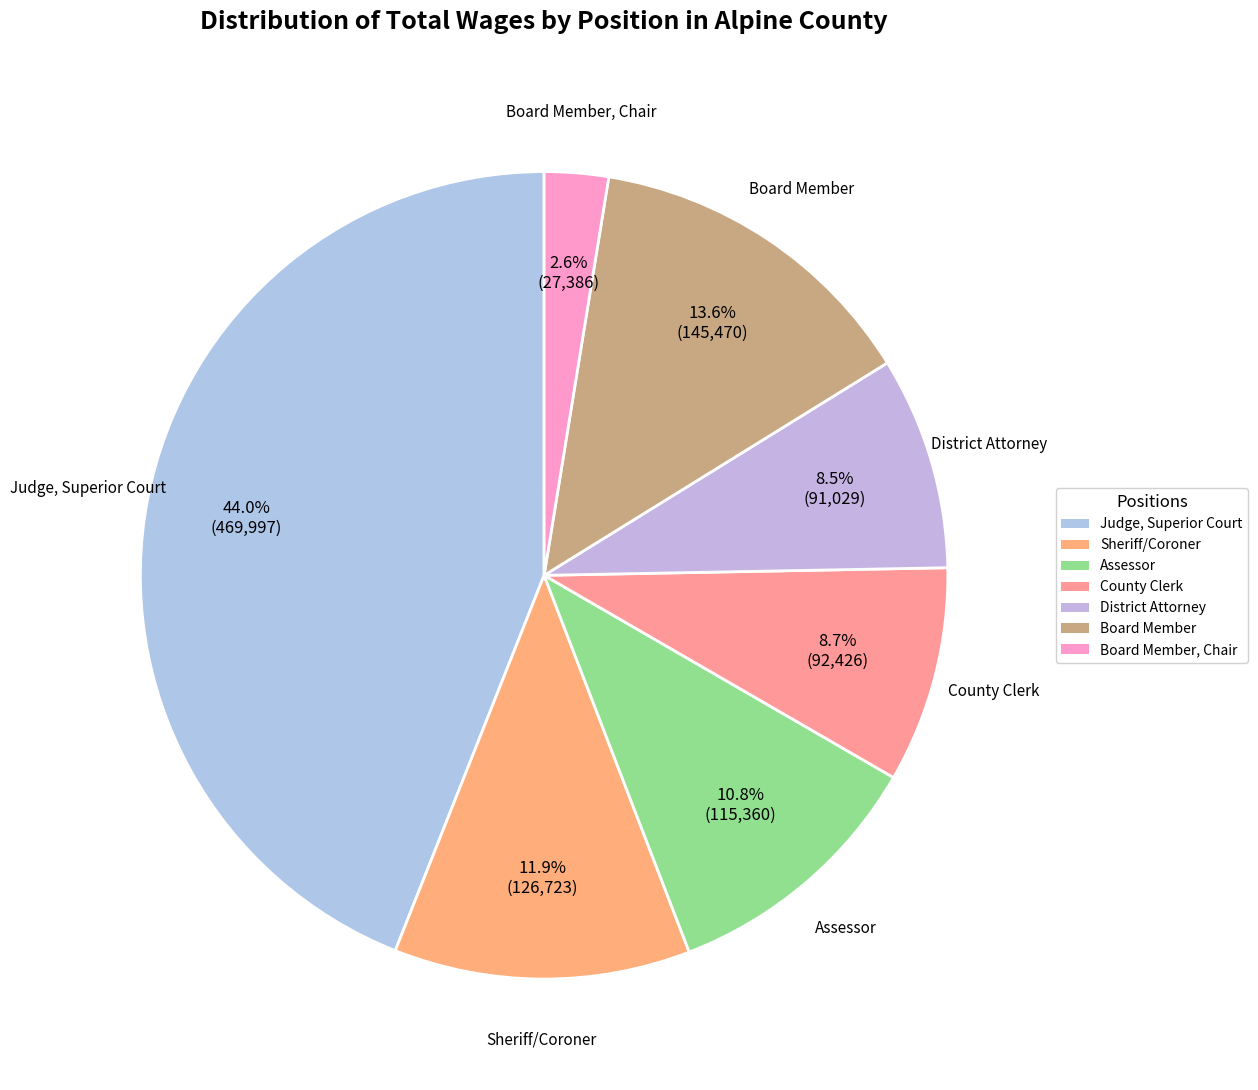

How many slices are in this pie chart?

7